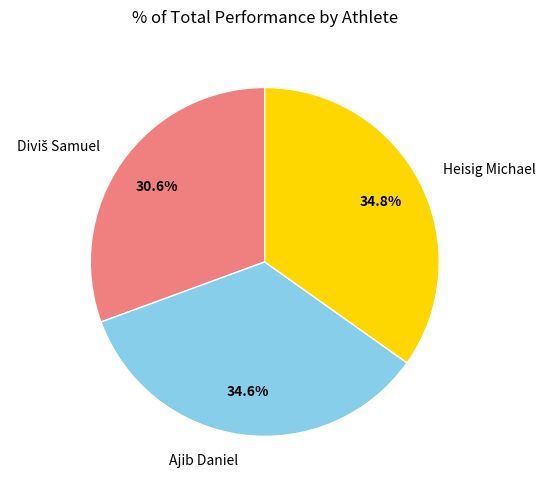

What percentage do Heisig Michael and Ajib Daniel together represent?

69.4%